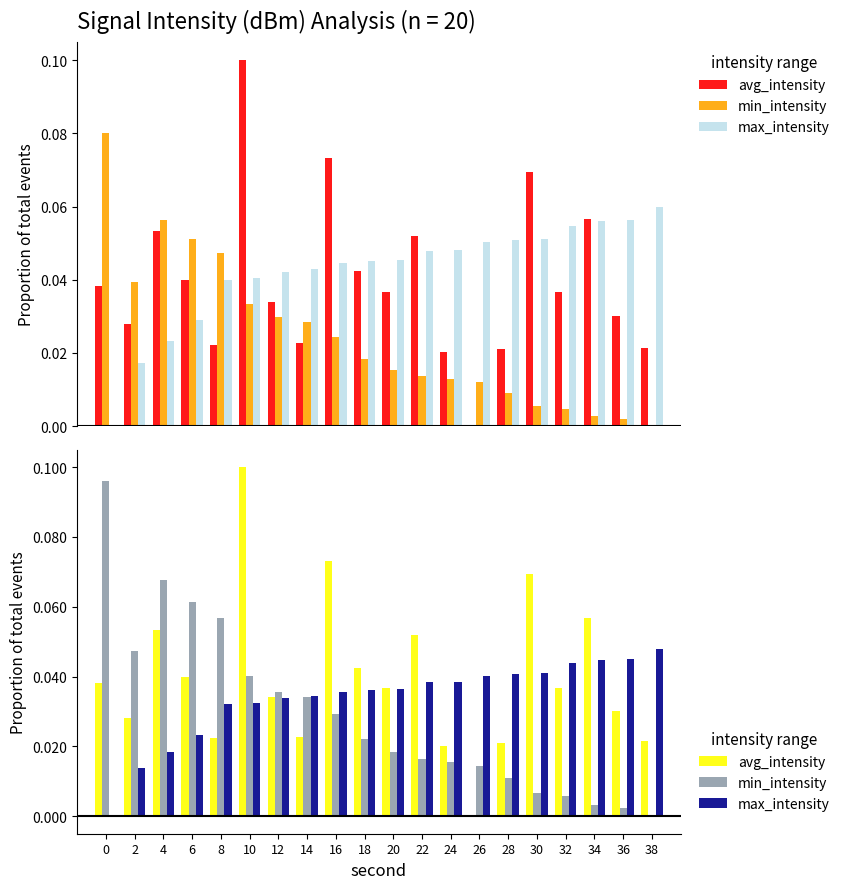

Rank the series by their average value, from lowest to highest.

avg_intensity, max_intensity, min_intensity